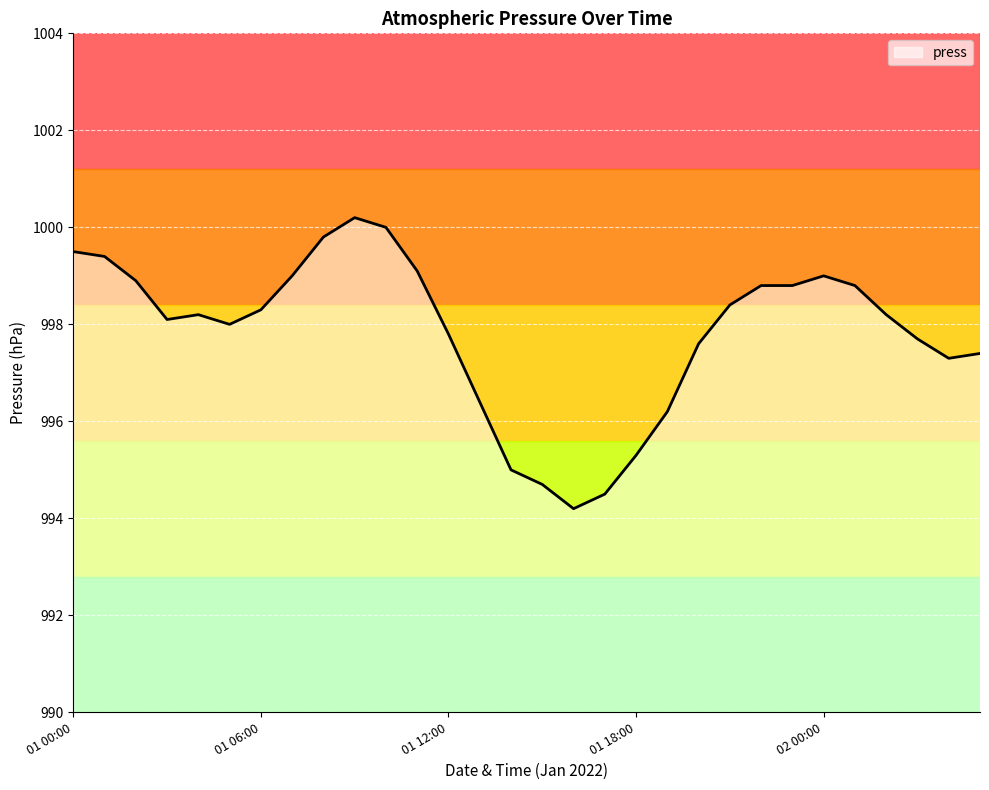

What is the minimum value shown in the chart?

994.2